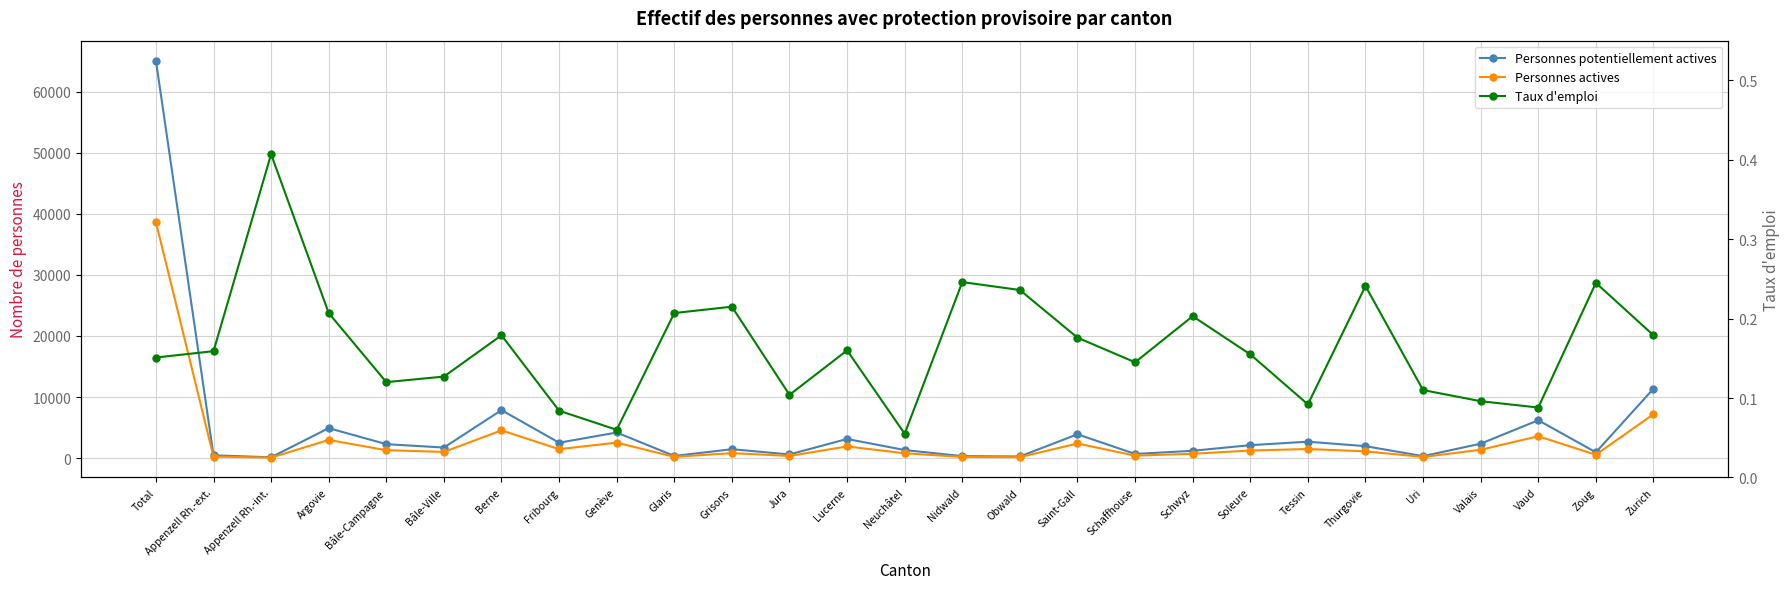

Which has a higher value, Genève or Bâle-Campagne?

Genève